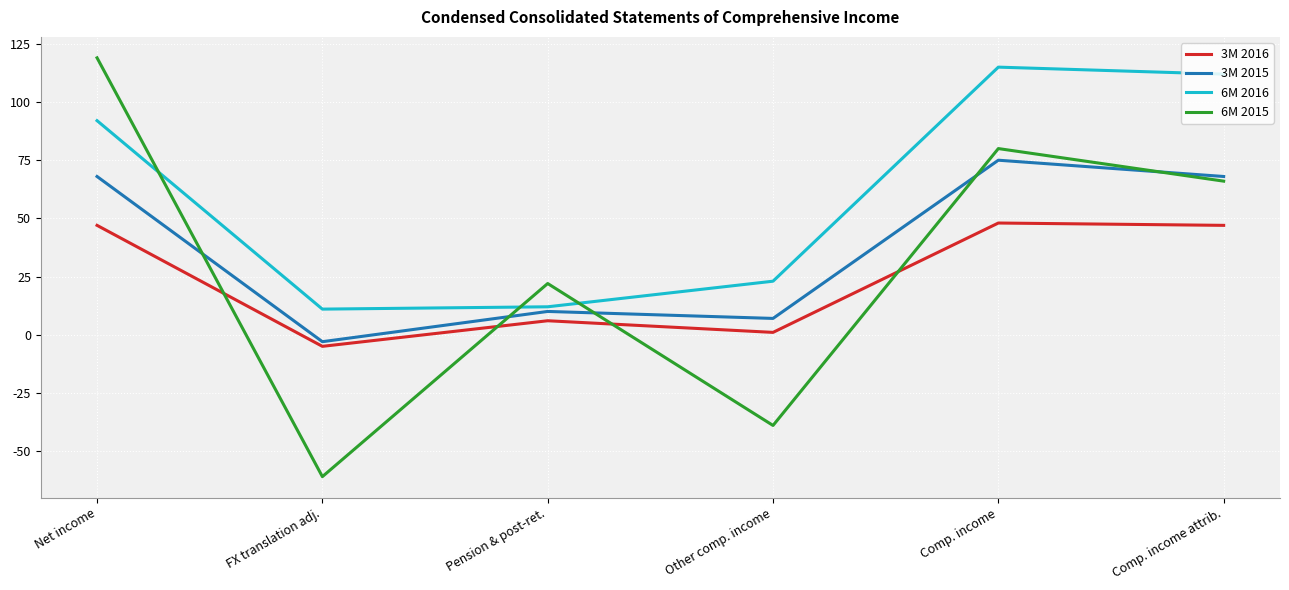

True or false: 6M 2016 and 3M 2016 intersect in this chart.

False